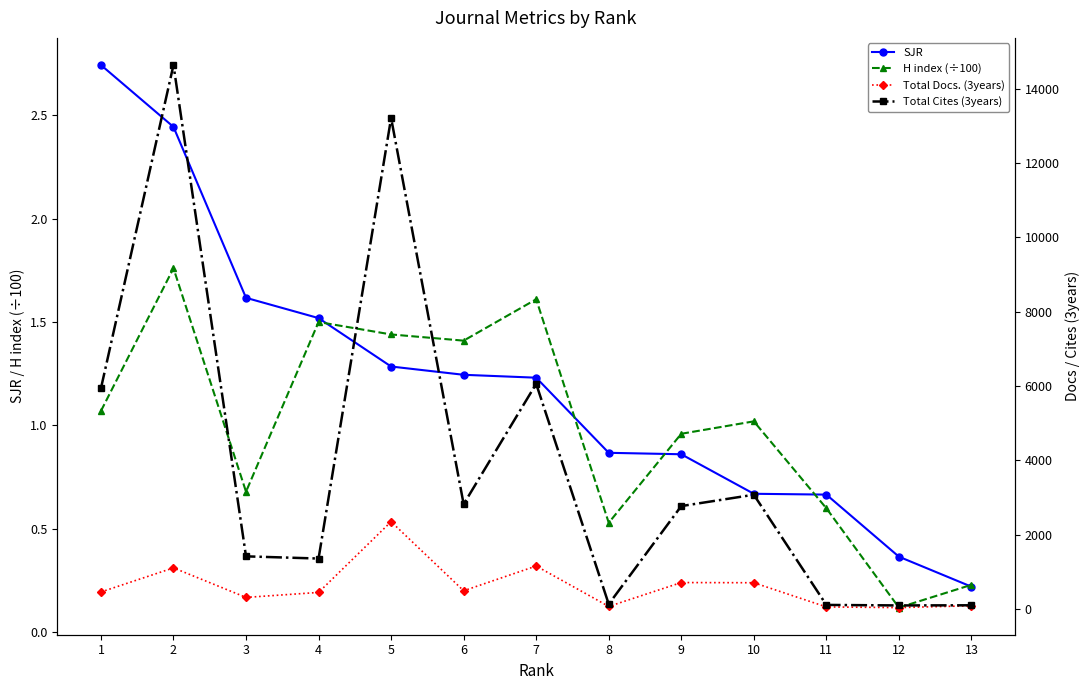

Is the value of Total Cites (3years) at 2 greater than the value of H index (÷100) at 11?

Yes